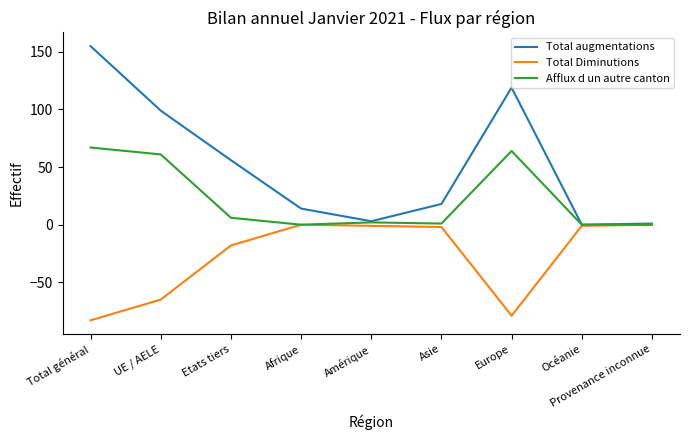

What is the minimum value shown in the chart?

-83